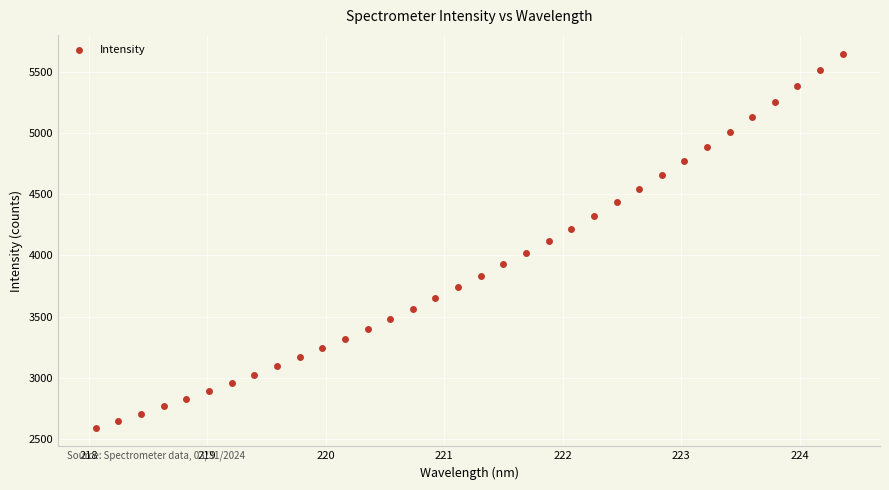

What is the range of Y values (max minus min)?

3054.6